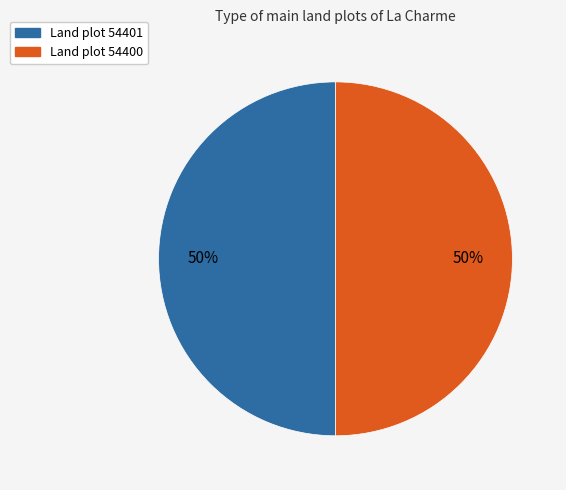

To the nearest percent, what is the average slice percentage?

50%